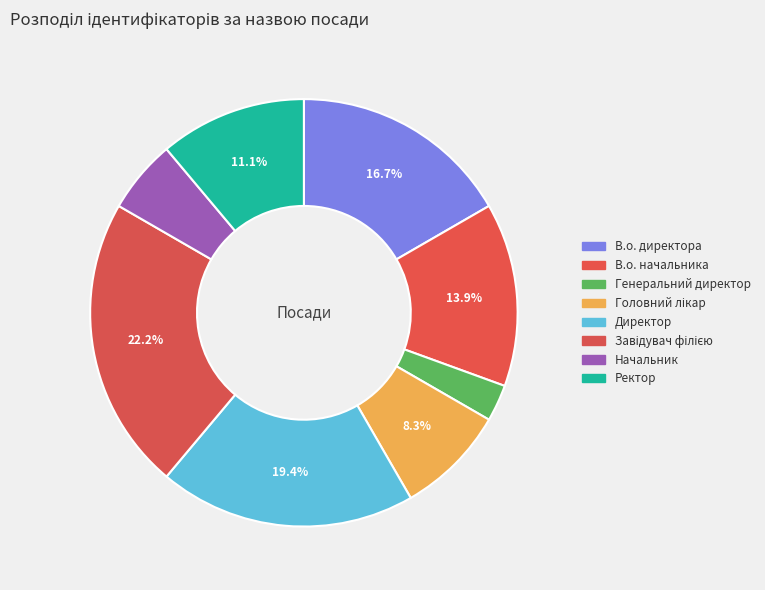

To the nearest percent, what percentage of the pie is В.о. начальника?

14%